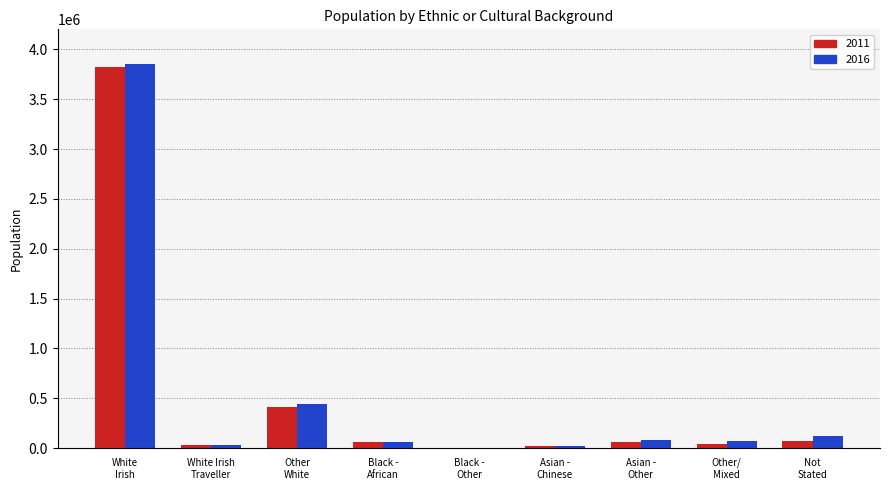

What is the greatest value displayed?

3854226